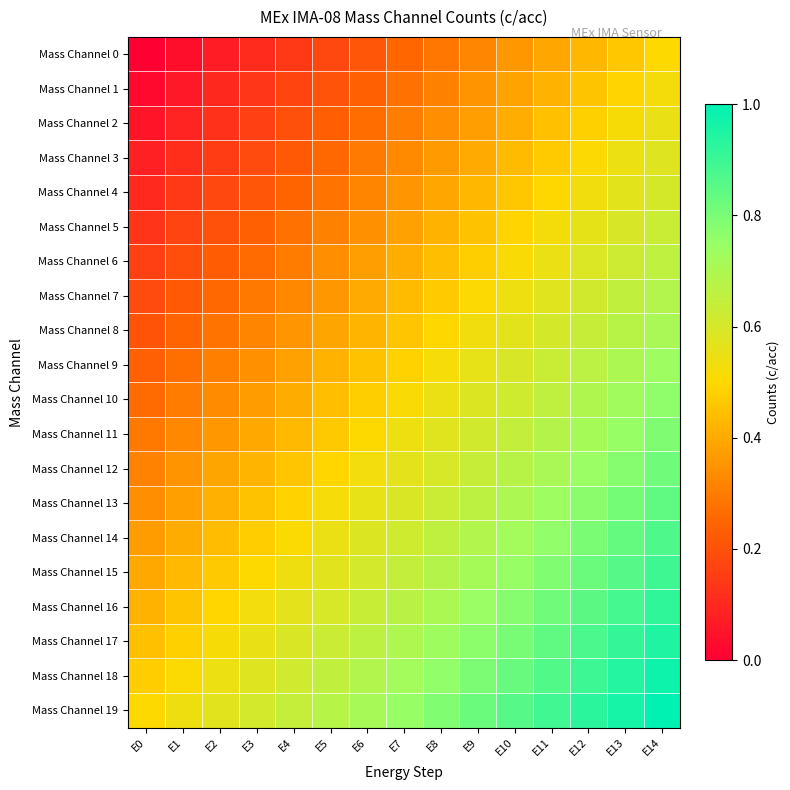

Rank the series at E14 from lowest to highest value.

Mass Channel 0, Mass Channel 1, Mass Channel 2, Mass Channel 3, Mass Channel 4, Mass Channel 5, Mass Channel 6, Mass Channel 7, Mass Channel 8, Mass Channel 9, Mass Channel 10, Mass Channel 11, Mass Channel 12, Mass Channel 13, Mass Channel 14, Mass Channel 15, Mass Channel 16, Mass Channel 17, Mass Channel 18, Mass Channel 19